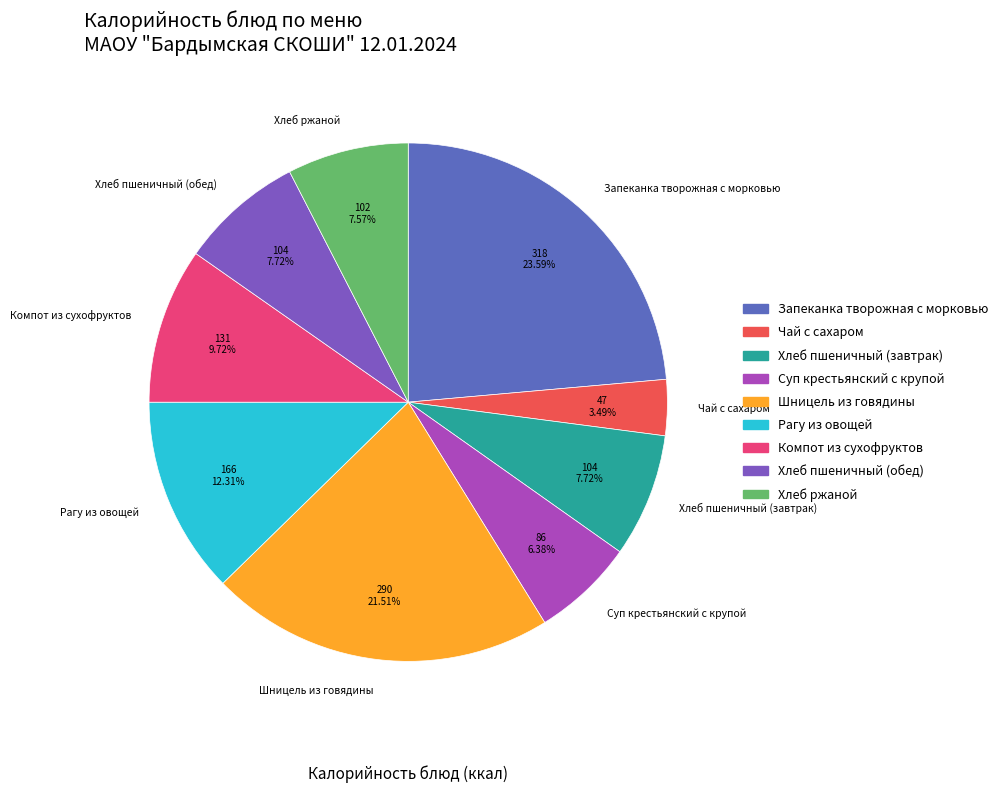

How many slices are in this pie chart?

9